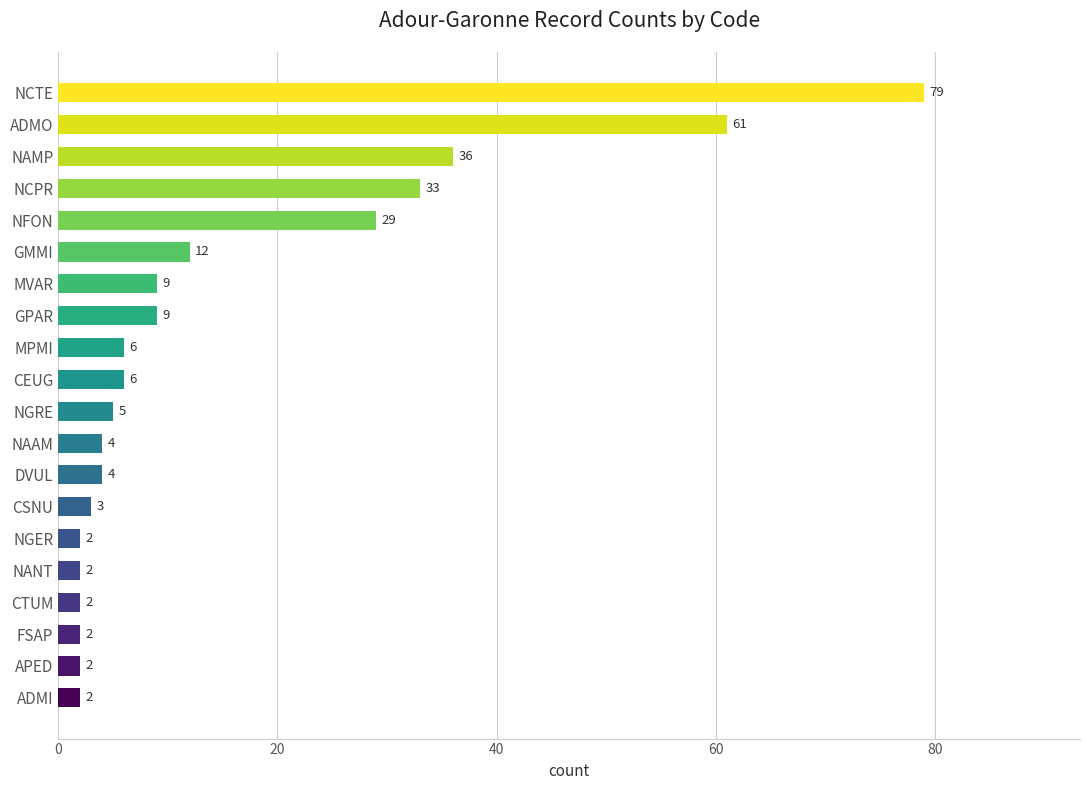

How many distinct data groups are displayed?

1